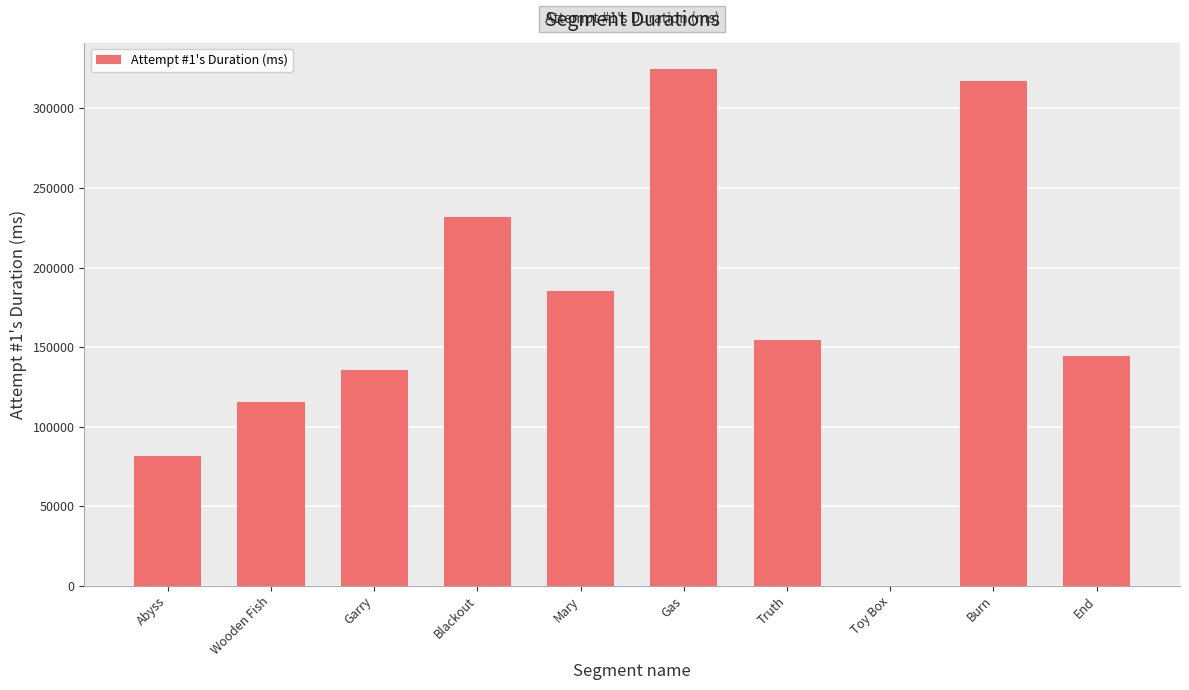

Reading right to left, extract all data points from this chart.

End=144326	Burn=317303	Toy Box=0	Truth=154257	Gas=325116	Mary=185060	Blackout=231656	Garry=135587	Wooden Fish=115277	Abyss=81640